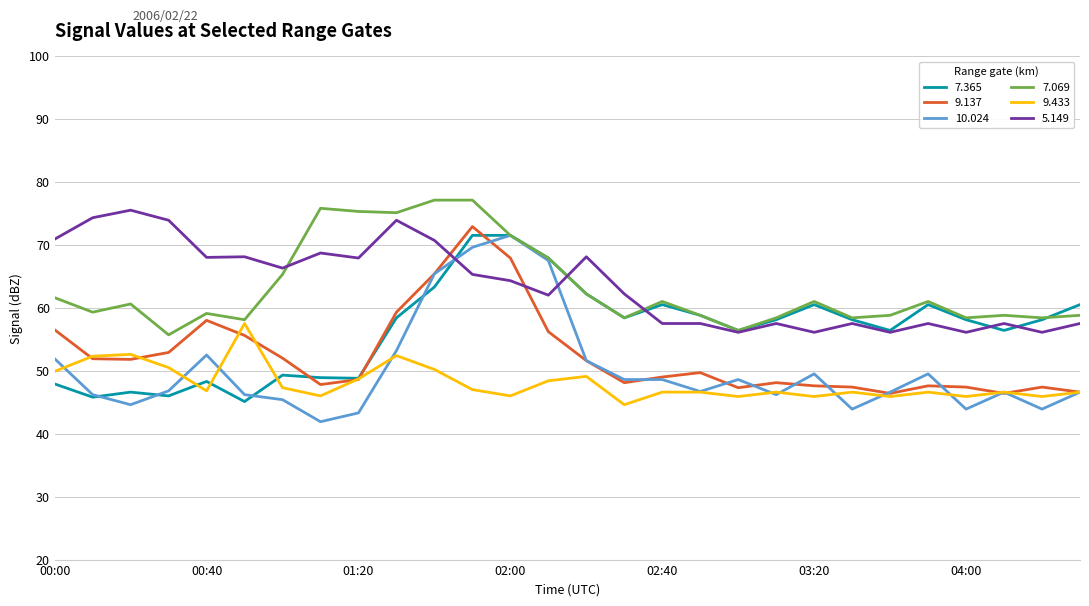

What is the lowest value of the 5.149 series?

56.1